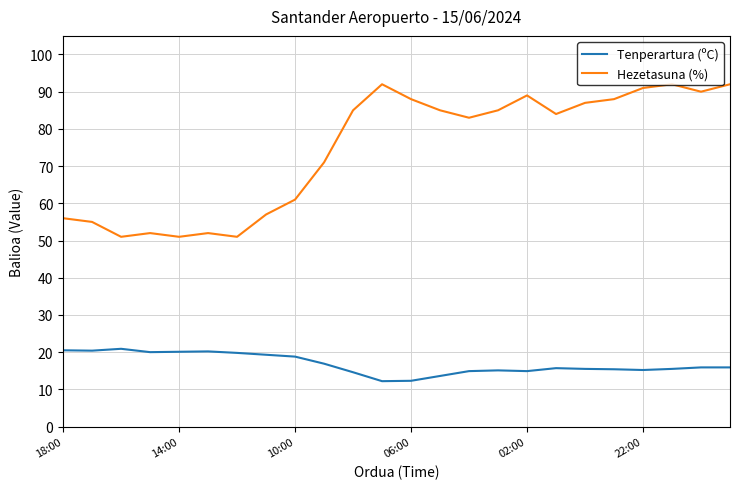

What is the highest value of the Hezetasuna (%) series?

92.0